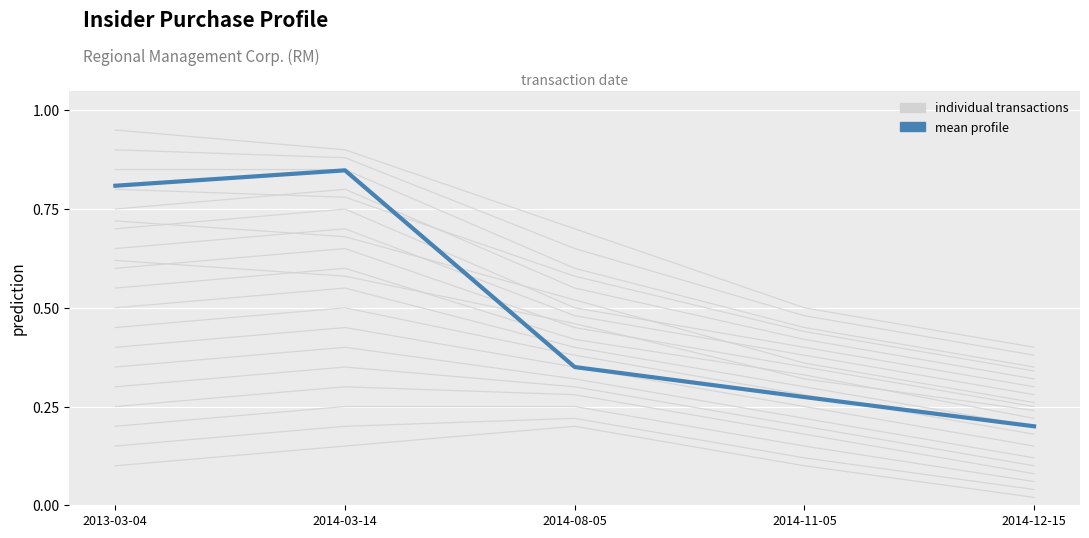

Reading left to right, transcribe all the data shown in this chart.

background profiles: 0.9	0.9	0.7	0.5	0.4
mean profile: 0.8	0.8	0.3	0.3	0.2